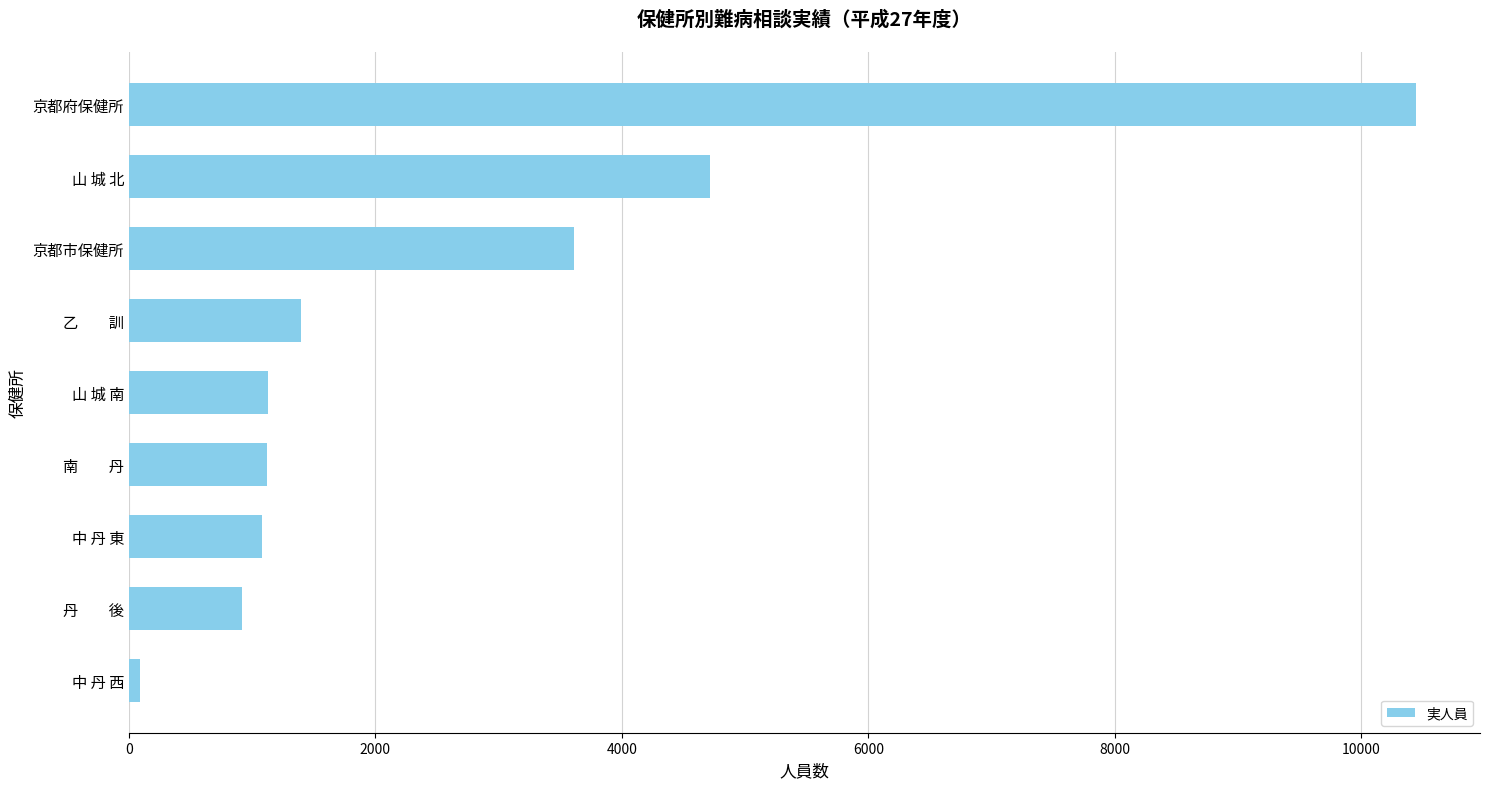

What is the sum of the values at 山 城 北 and 京都府保健所?

15161